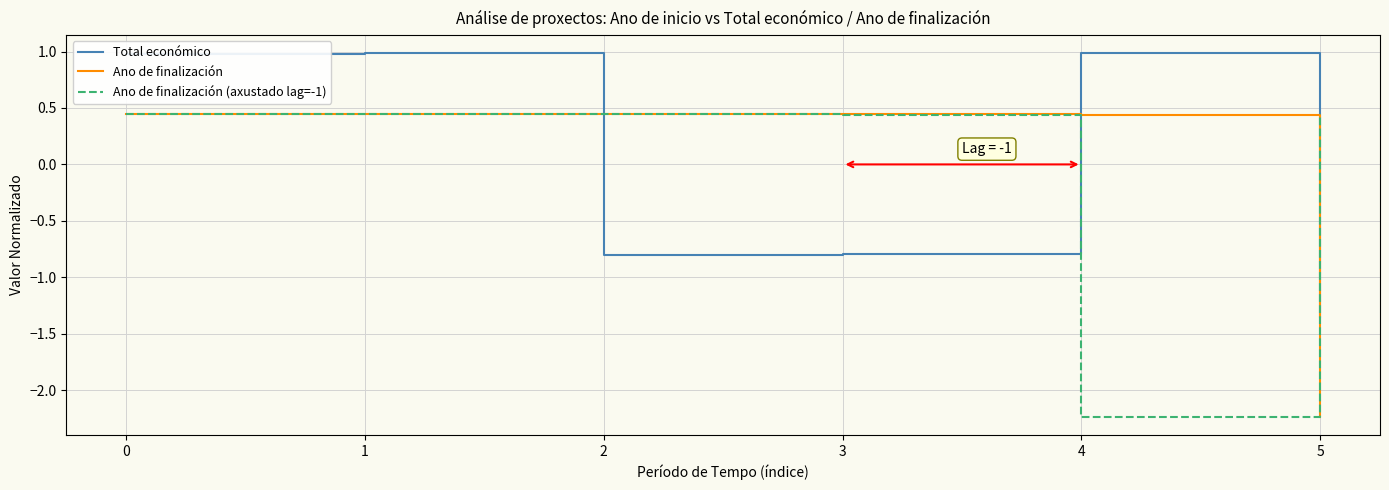

Between which two adjacent categories do Total económico and Ano de finalización (axustado lag=-1) first intersect?

1 and 2